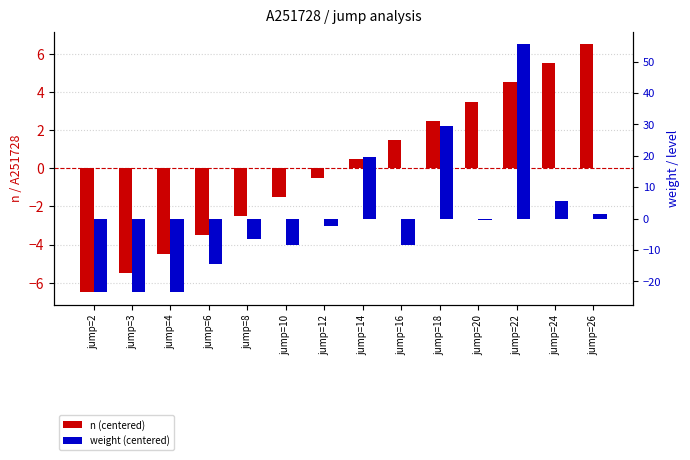

Rank the categories by n (centered) value from highest to lowest.

jump=26, jump=24, jump=22, jump=20, jump=18, jump=16, jump=14, jump=12, jump=10, jump=8, jump=6, jump=4, jump=3, jump=2